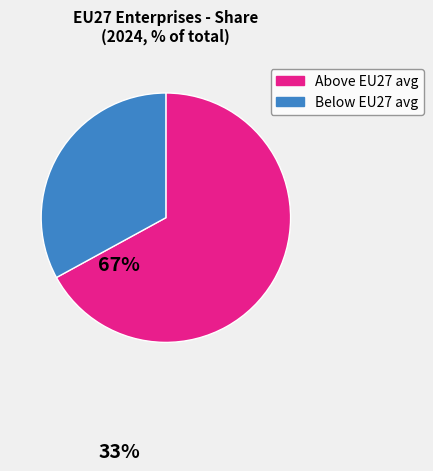

Does Below EU27 avg represent more than half of the total?

No